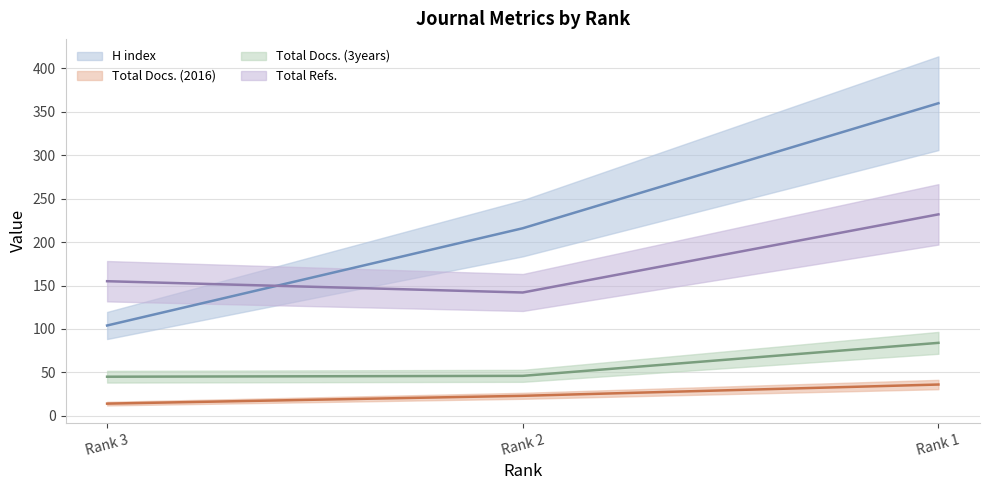

Rank the series by their maximum value, from highest to lowest.

H index, Total Refs., Total Docs. (3years), Total Docs. (2016)